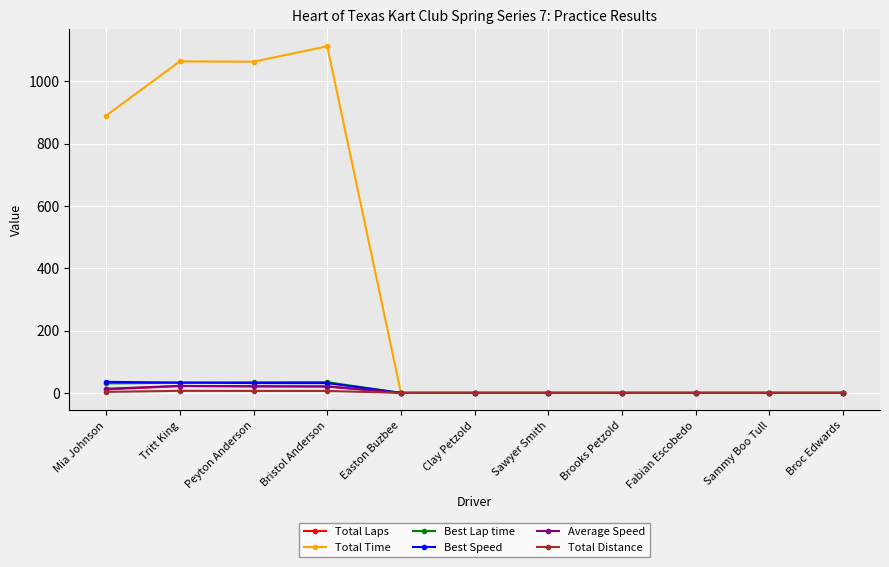

Between Mia Johnson and Sawyer Smith, which series saw the biggest shift?

Total Time